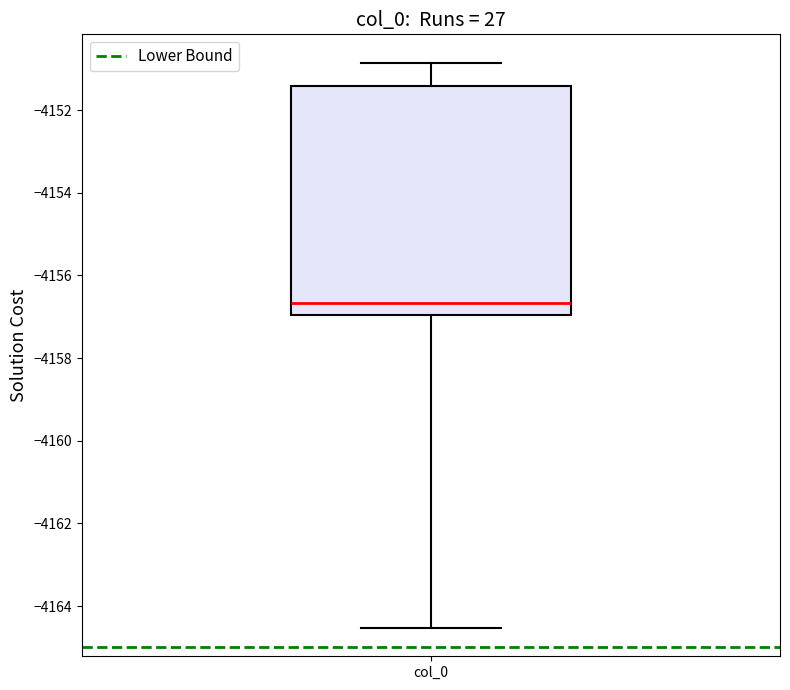

Where is the lower edge of the box for col_0 on the y-axis? The values are not printed on the chart, so give them approximately, as read against the axis.

-4157.0